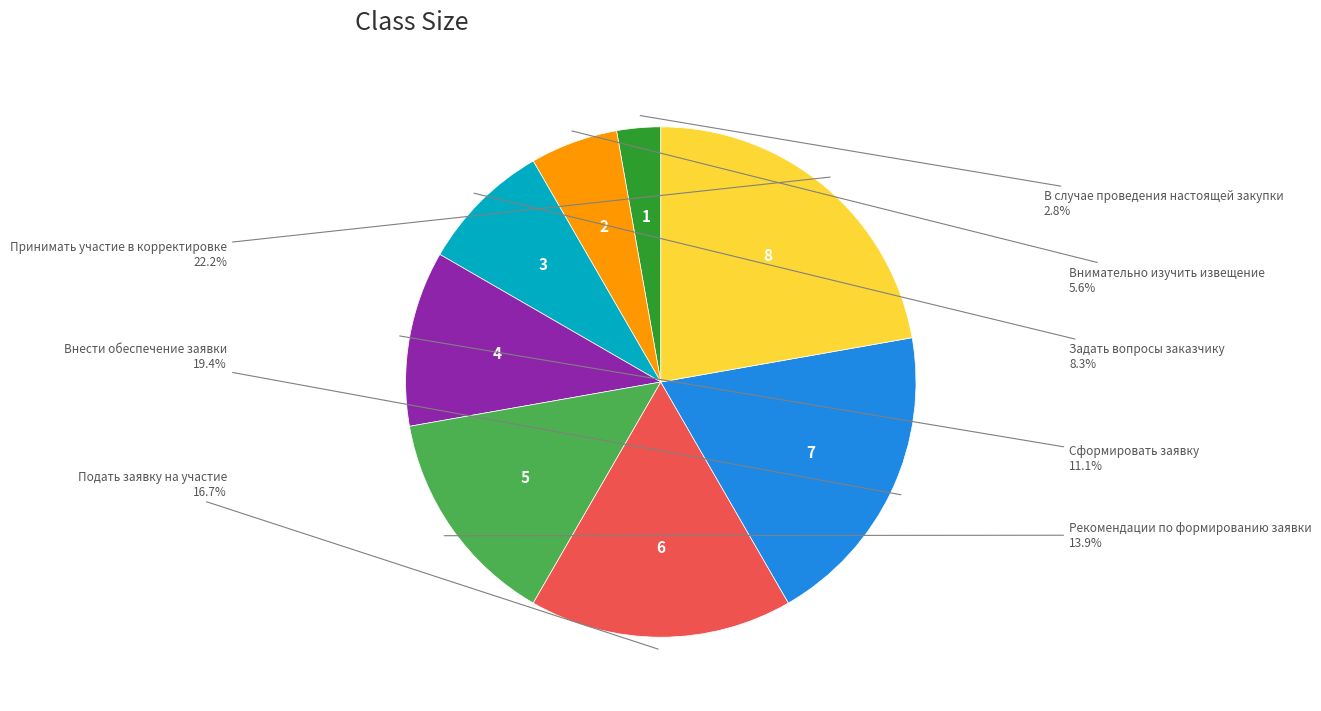

Does any single category account for the majority?

No